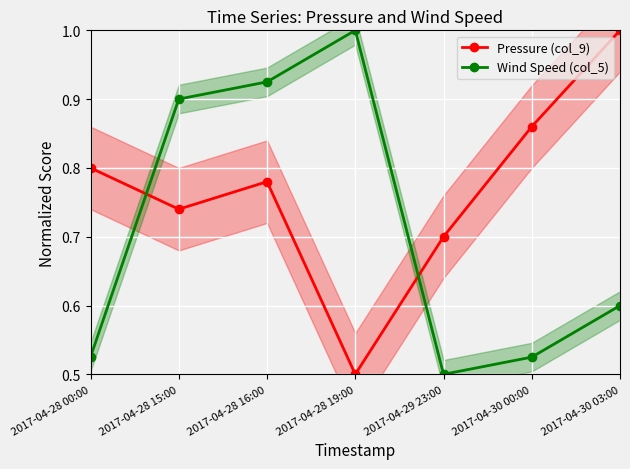

Which category has the highest value across all series?

2017-04-30 03:00